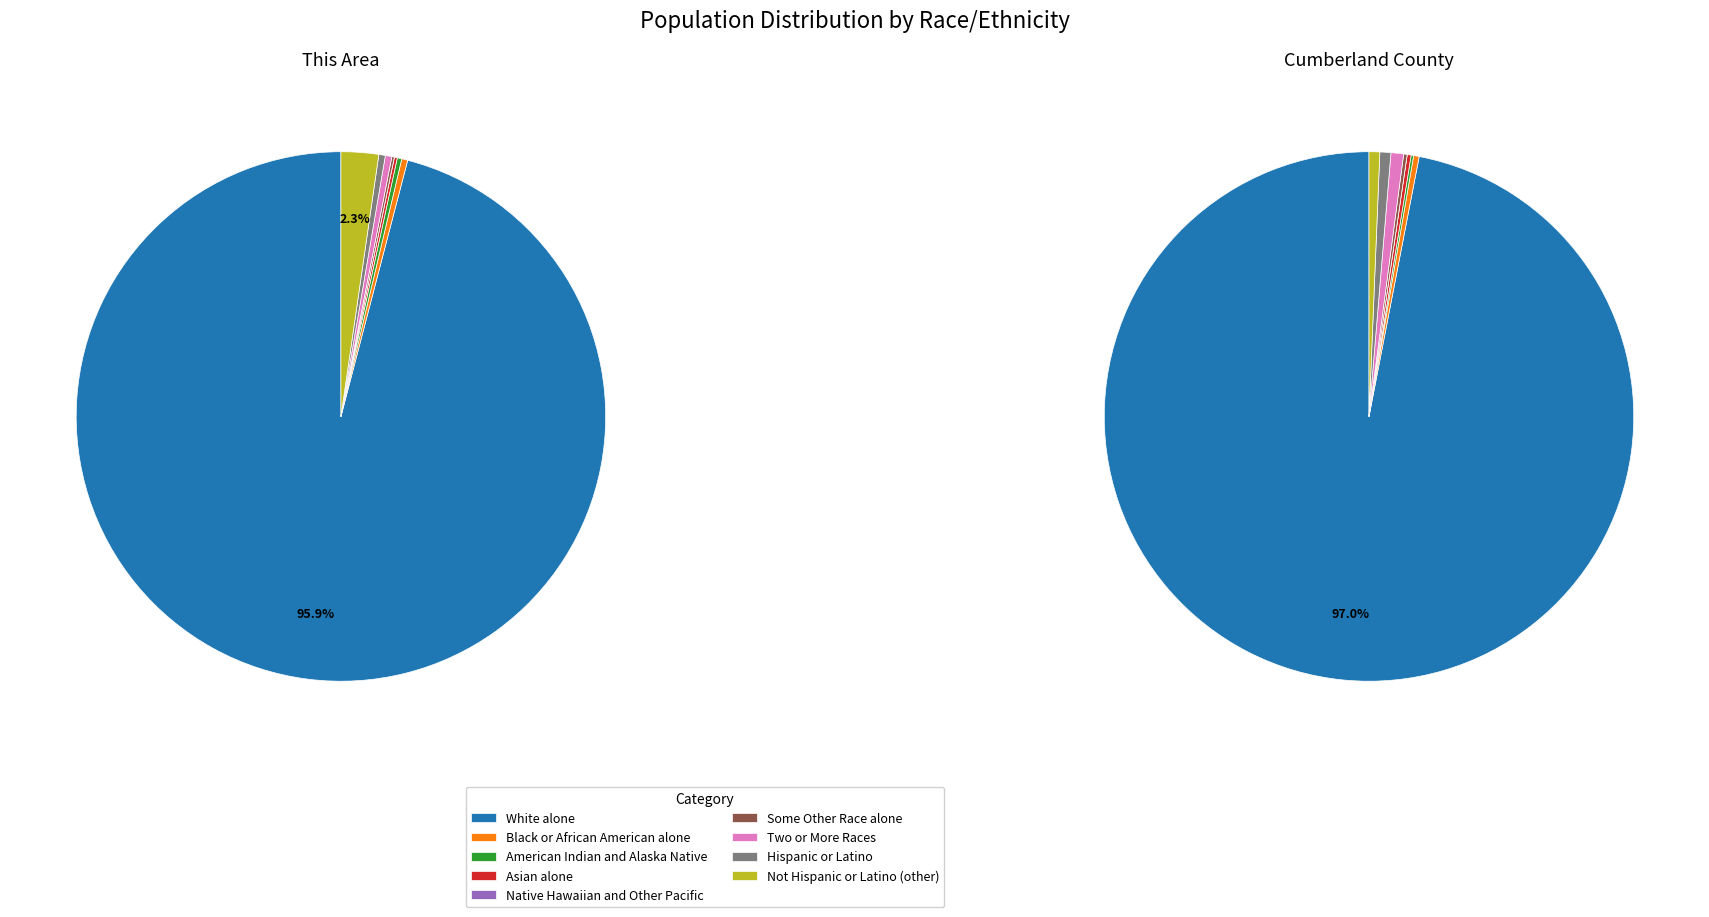

What is the largest slice in the pie chart?

White alone